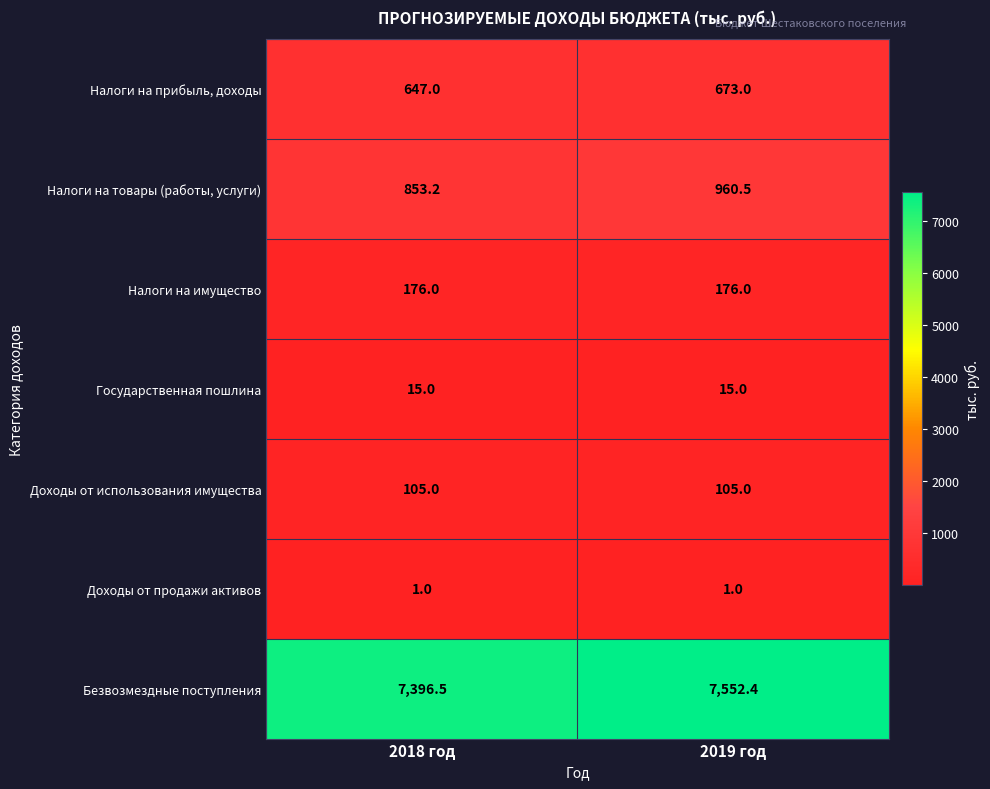

Reading left to right, list all the values displayed in this chart.

Налоги на прибыль, доходы: 2018 год=647.0	2019 год=673.0
Налоги на товары (работы, услуги): 2018 год=853.2	2019 год=960.5
Налоги на имущество: 2018 год=176.0	2019 год=176.0
Государственная пошлина: 2018 год=15.0	2019 год=15.0
Доходы от использования имущества: 2018 год=105.0	2019 год=105.0
Доходы от продажи активов: 2018 год=1.0	2019 год=1.0
Безвозмездные поступления: 2018 год=7396.5	2019 год=7552.4